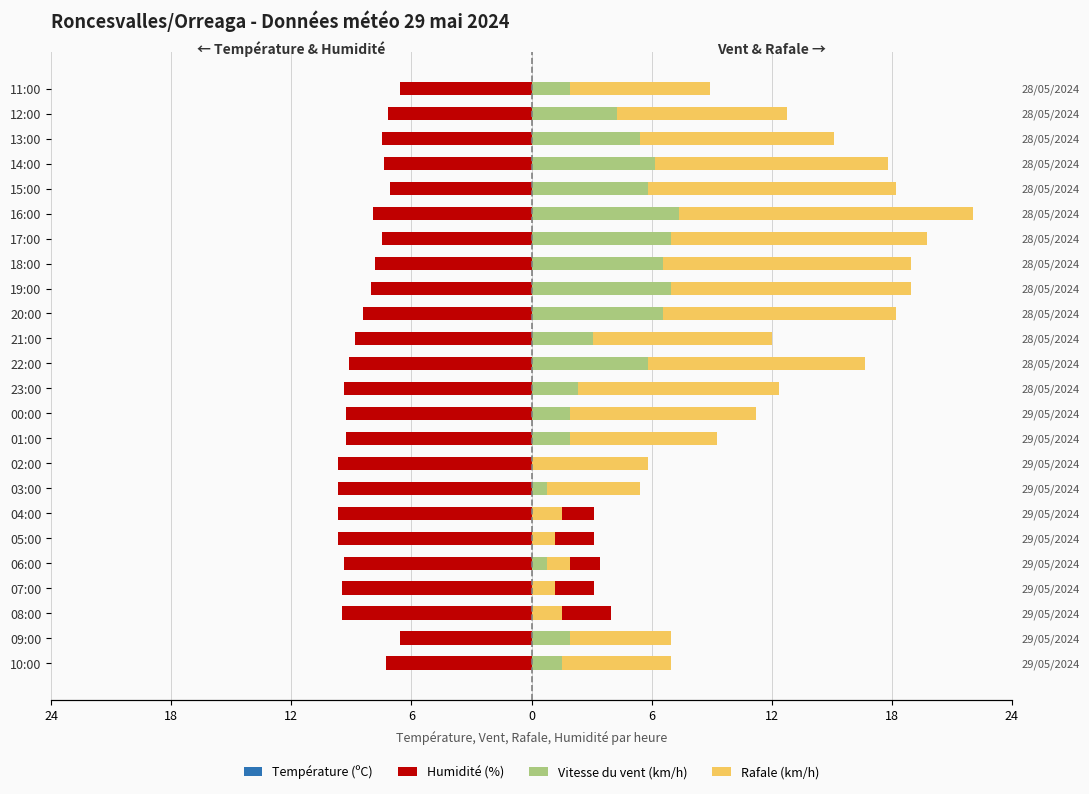

At how many categories does at least one series exceed 6?

15